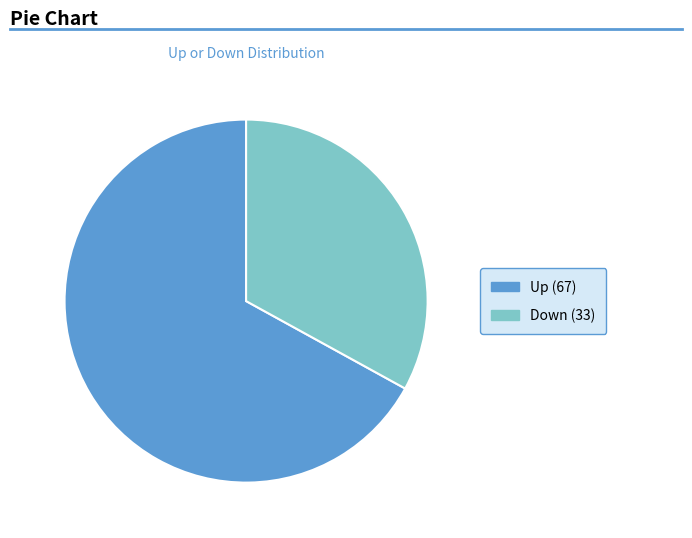

Is there any slice that represents more than half of the pie?

Yes